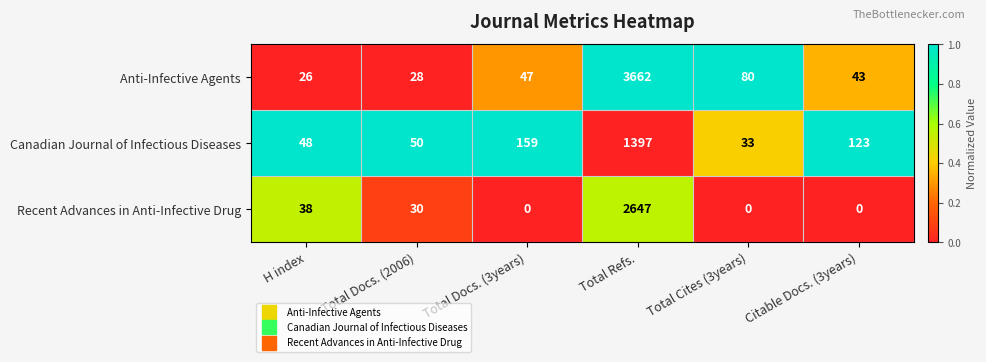

What is the difference between the second highest and second lowest values in the Anti-Infective Agents series?

52